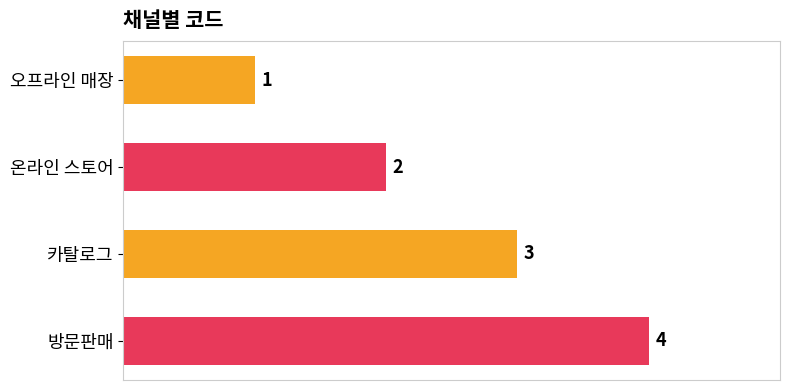

Are the bars grouped side by side (vs. stacked)?

No